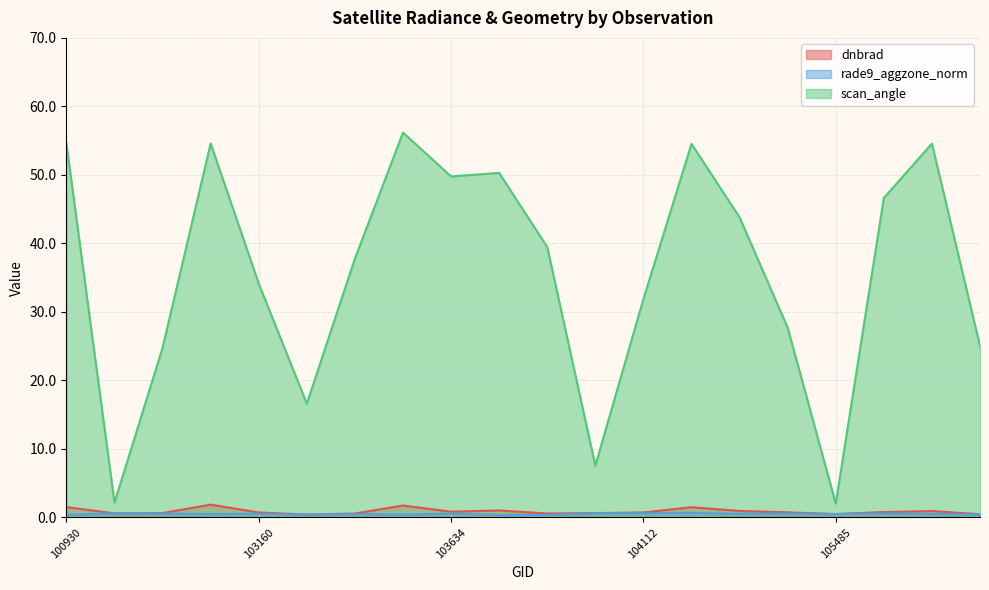

The rade9_aggzone_norm series shows 0.9 at 104346. True or false?

False